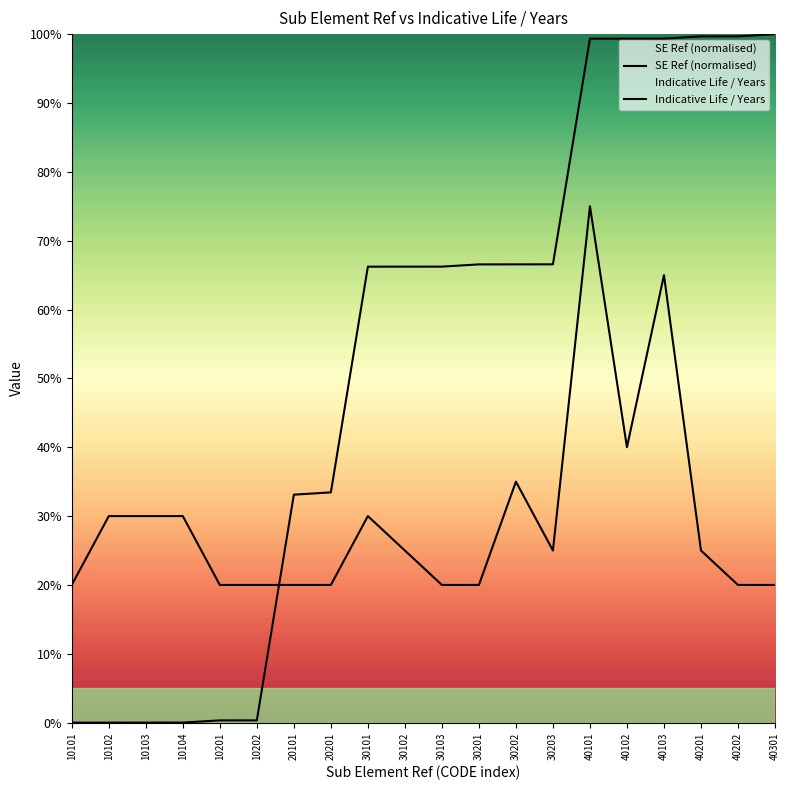

True or false: SE Ref (normalised) has more than 2 interior local peaks.

False